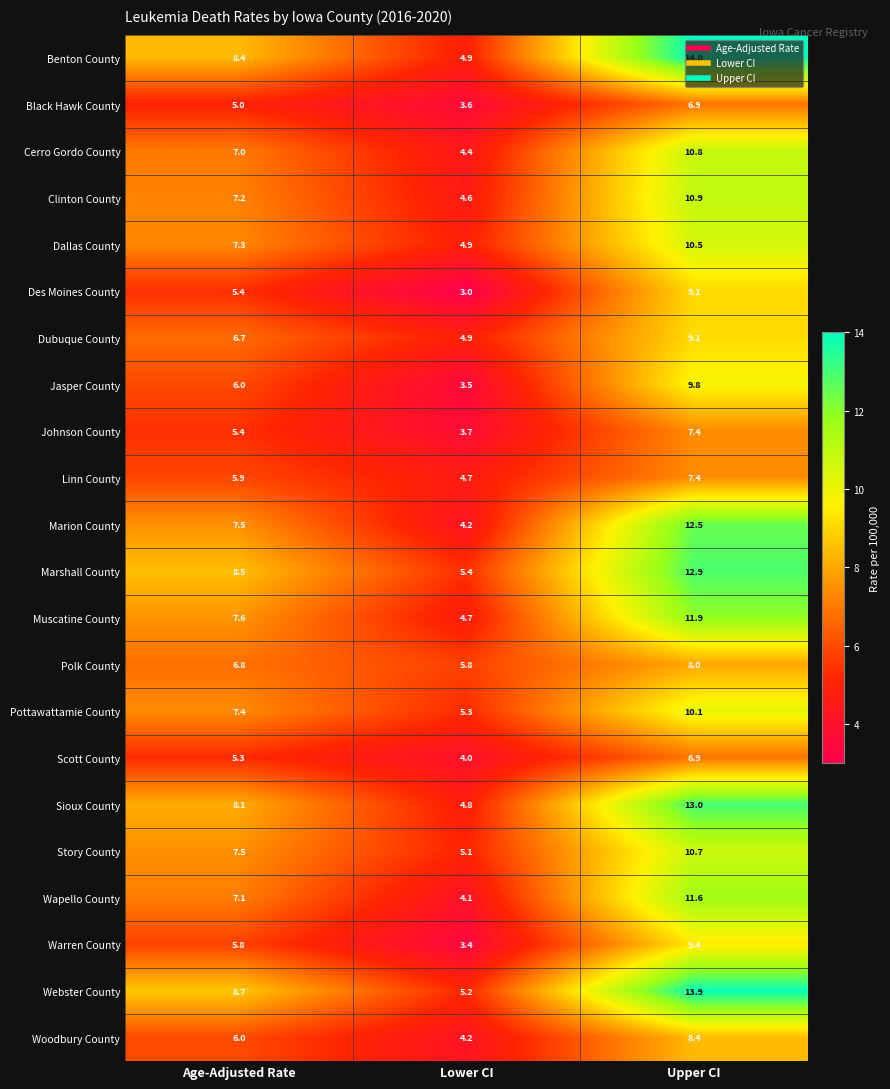

Rank the categories by Linn County value from highest to lowest.

Upper CI, Age-Adjusted Rate, Lower CI